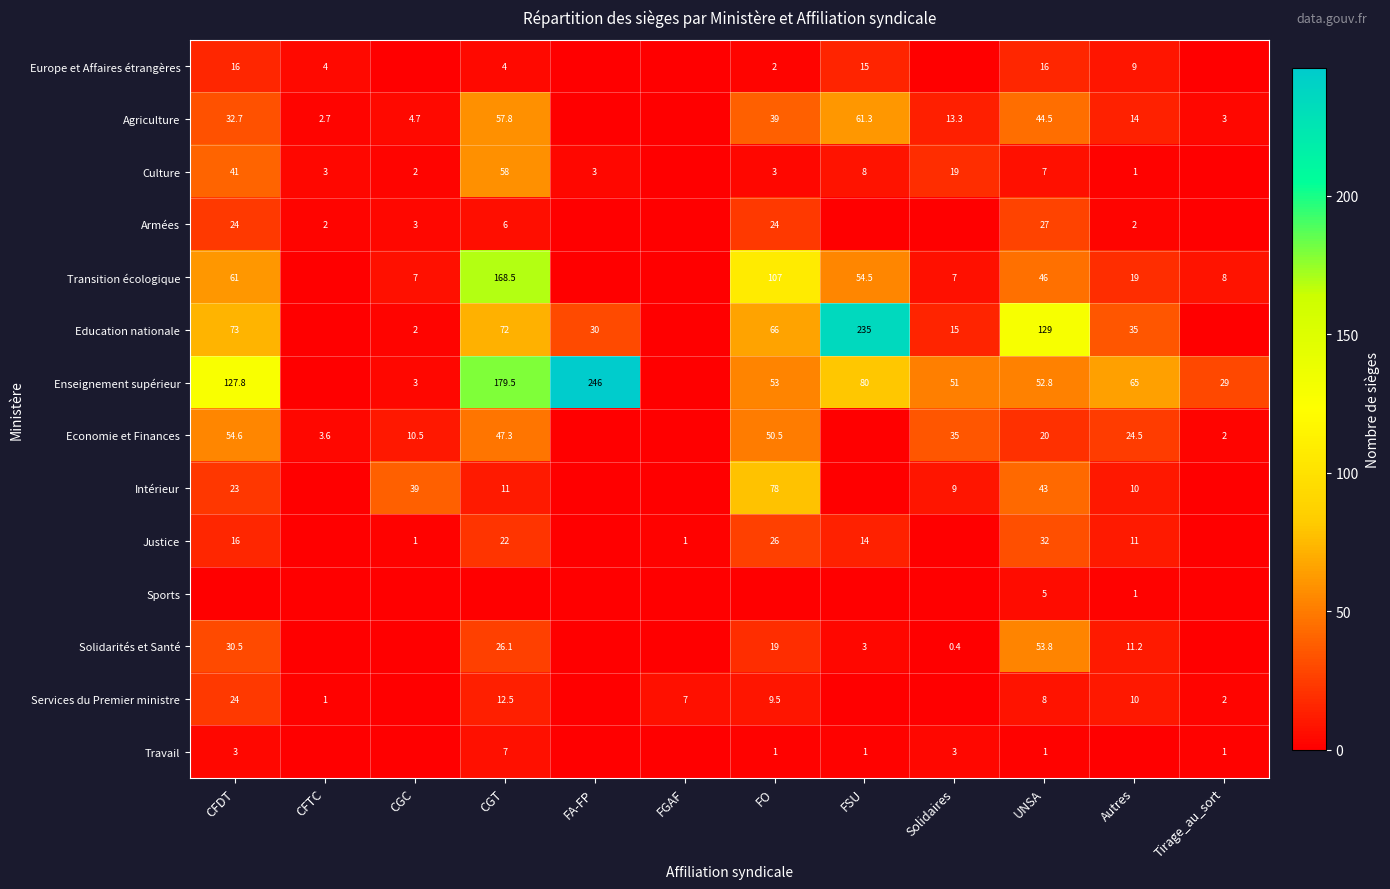

Is it true that Justice equals 11.0 at Autres?

True